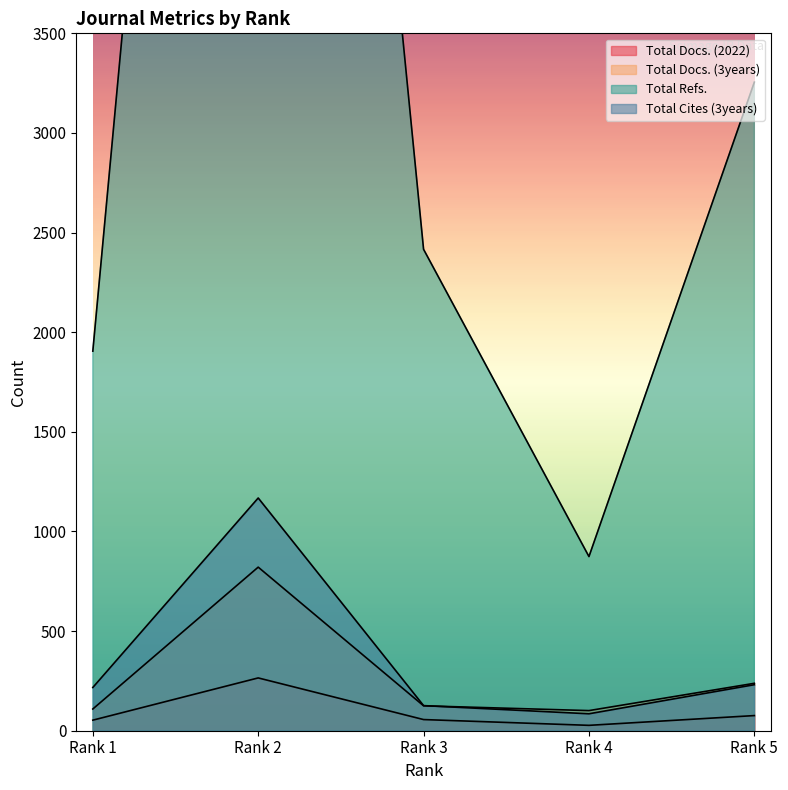

The value of Total Docs. (2022) at Rank 5 is 130. True or false?

False